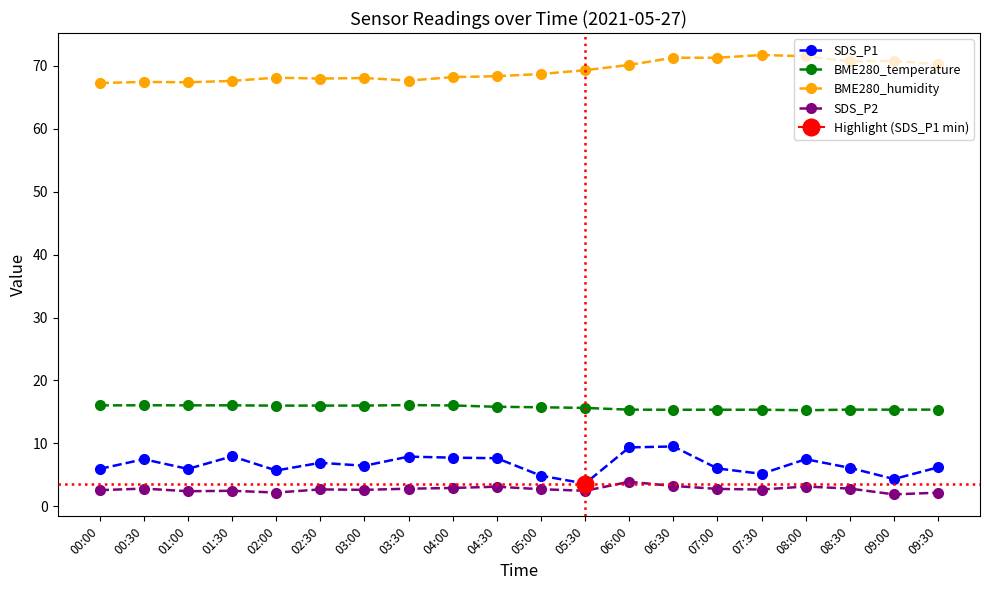

What position from the right is 02:30?

15